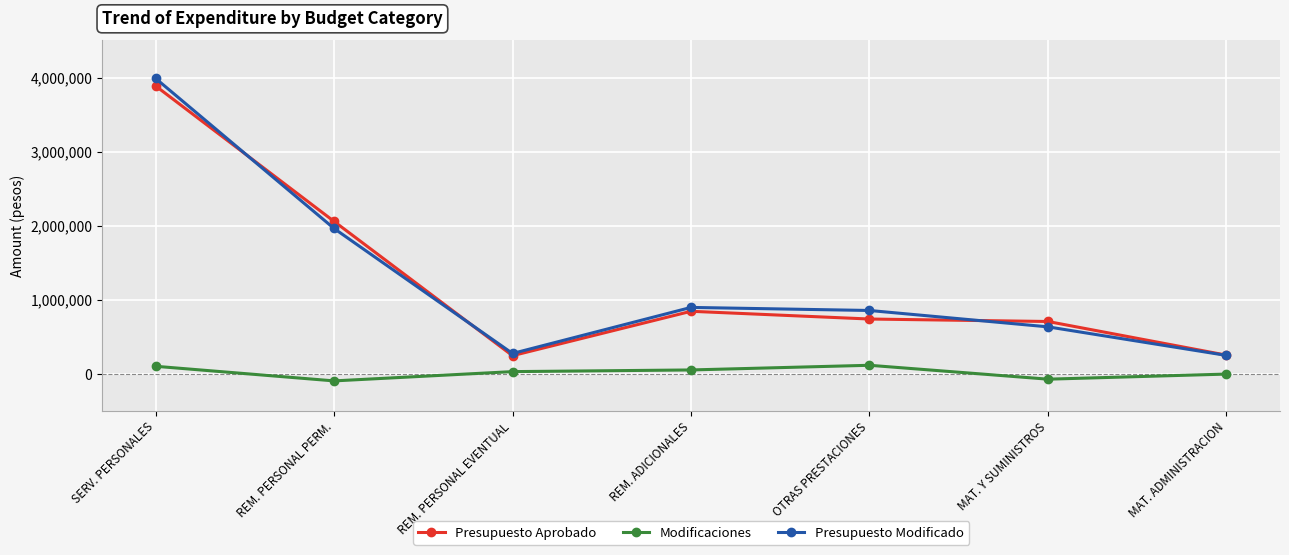

True or false: Modificaciones and Presupuesto Modificado cross at least once.

False